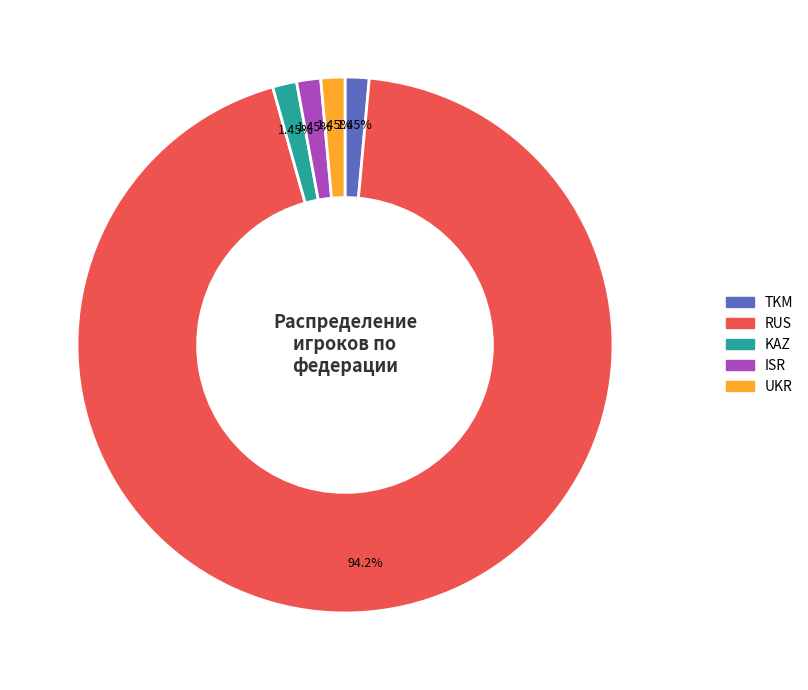

To the nearest percent, what is the difference between the RUS and ISR slice percentages?

93%